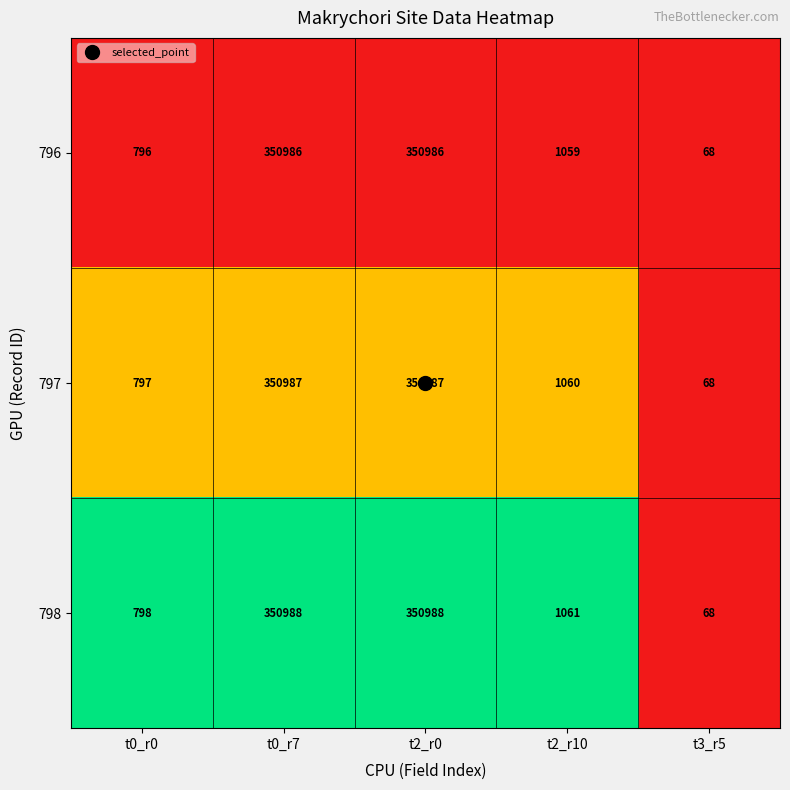

What is the total value across all series at t3_r5?

204